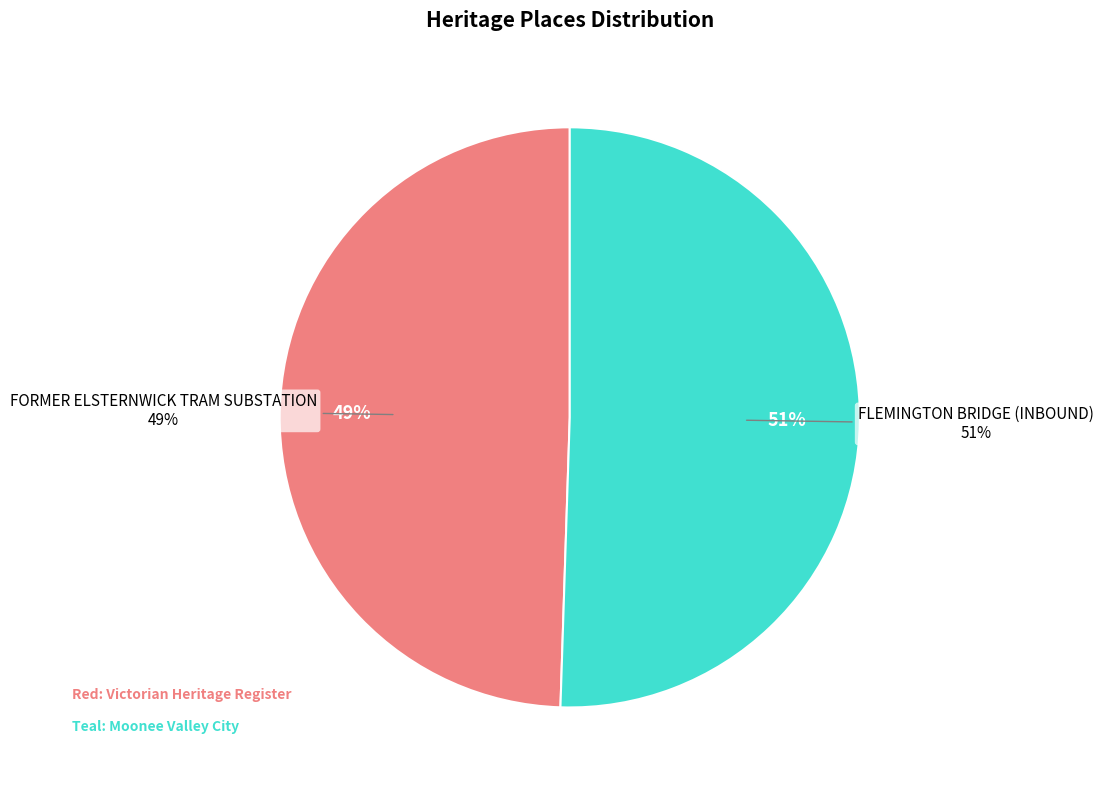

What is the smallest slice in the pie chart?

FORMER ELSTERNWICK TRAM SUBSTATION